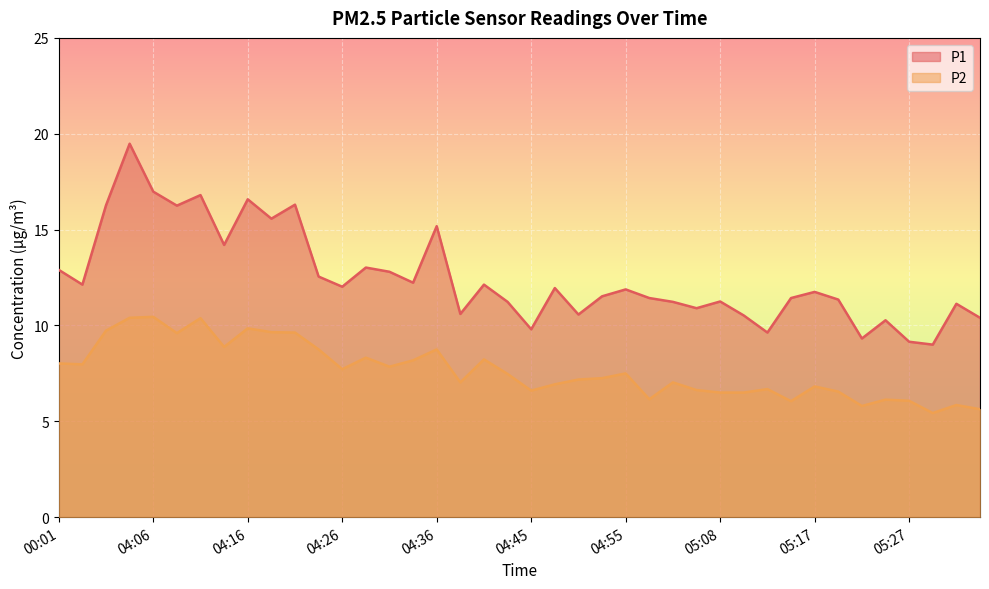

Which series has the largest range (max minus min)?

P1